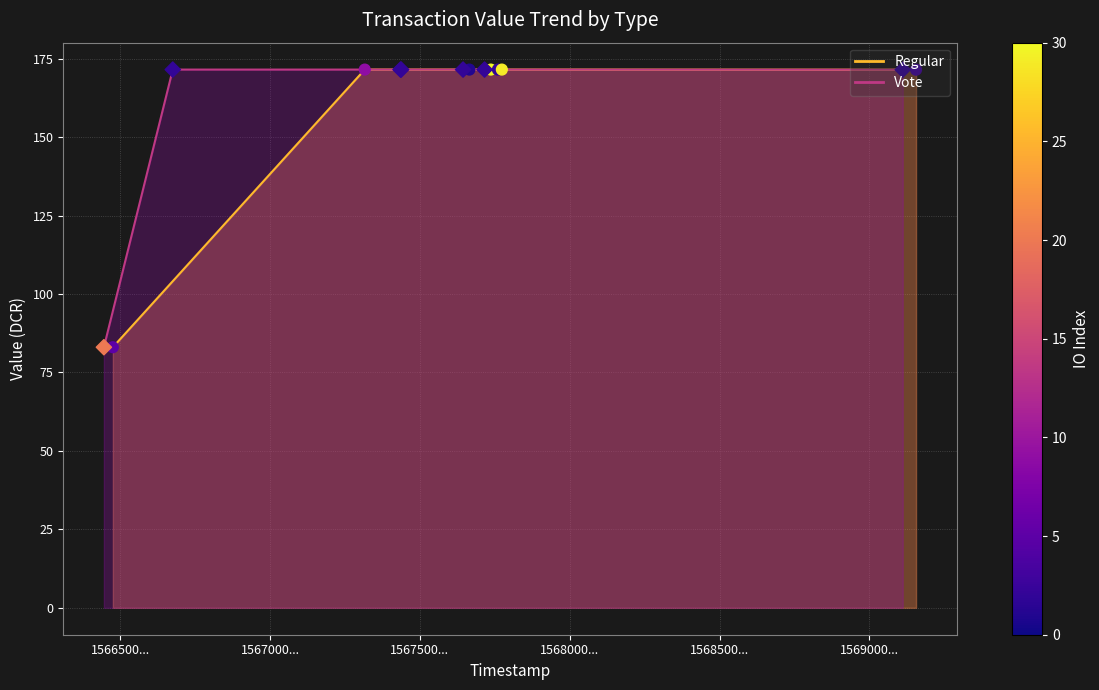

Is the value of Vote (scatter) at 1569000... greater than the value of Regular (scatter) at 1567500...?

No